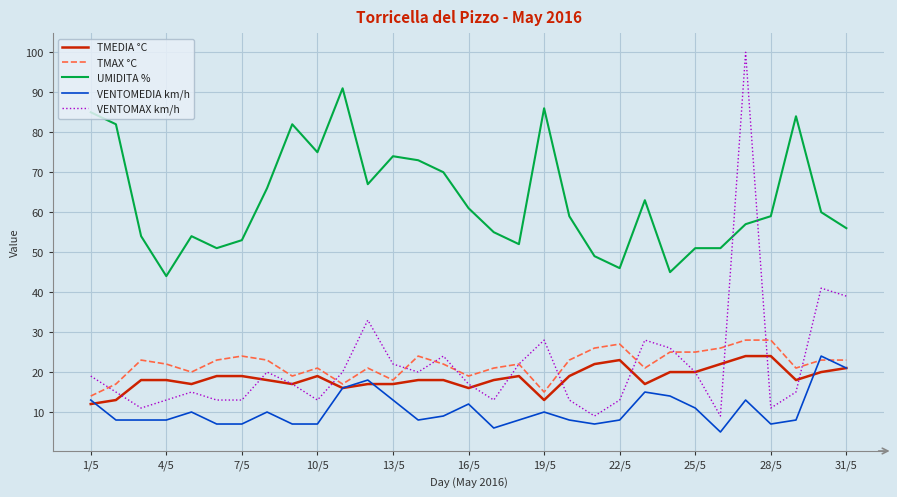

True or false: TMEDIA °C and TMAX °C intersect in this chart.

False